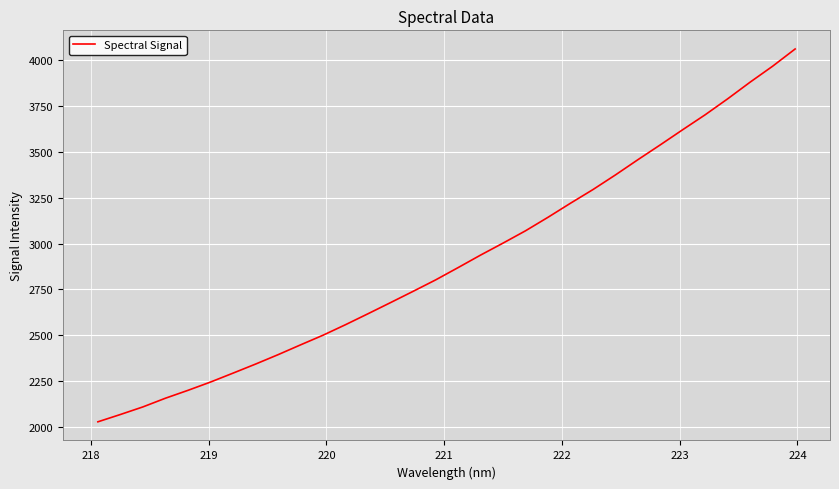

What is the greatest value displayed?

4062.2